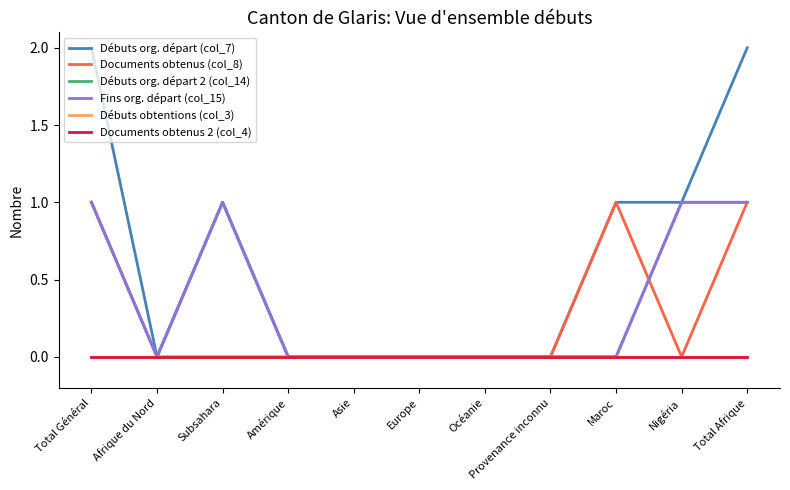

Is this an area chart (filled region under the line)?

No